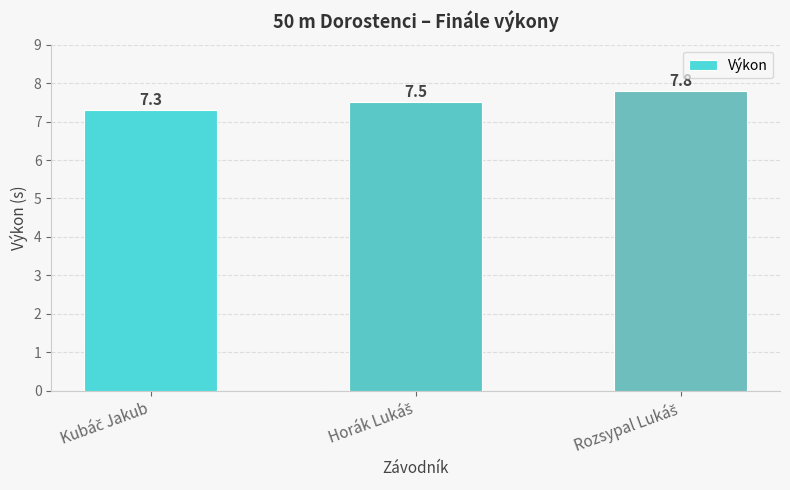

Reading left to right, list all the values displayed in this chart.

7.3	7.5	7.8